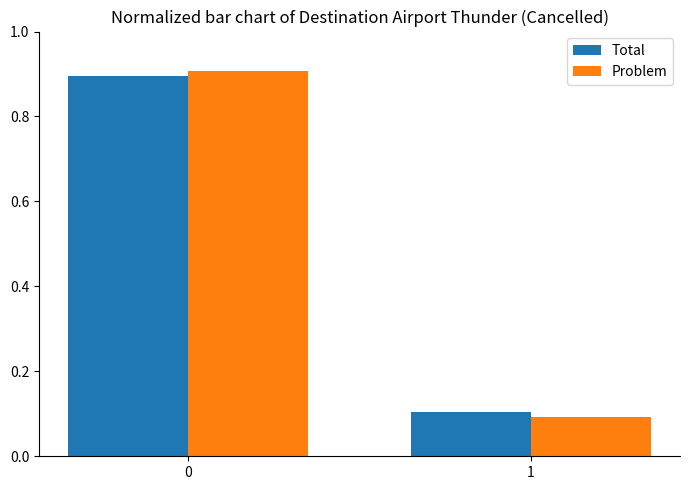

List the series in order of their peak value, lowest first.

Total, Problem